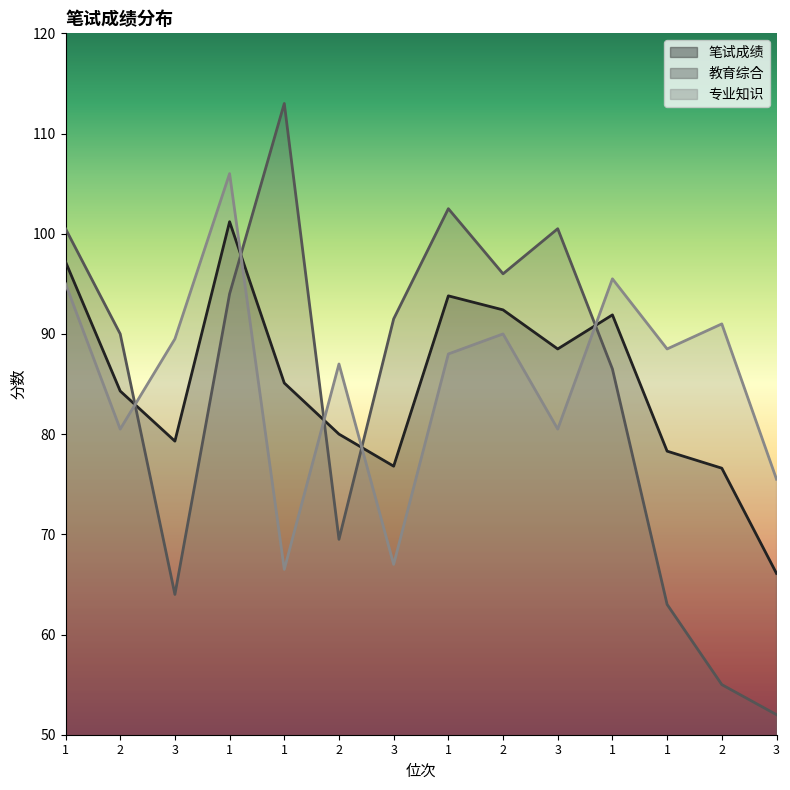

Where is 专业知识 nearest to the value 86?

2